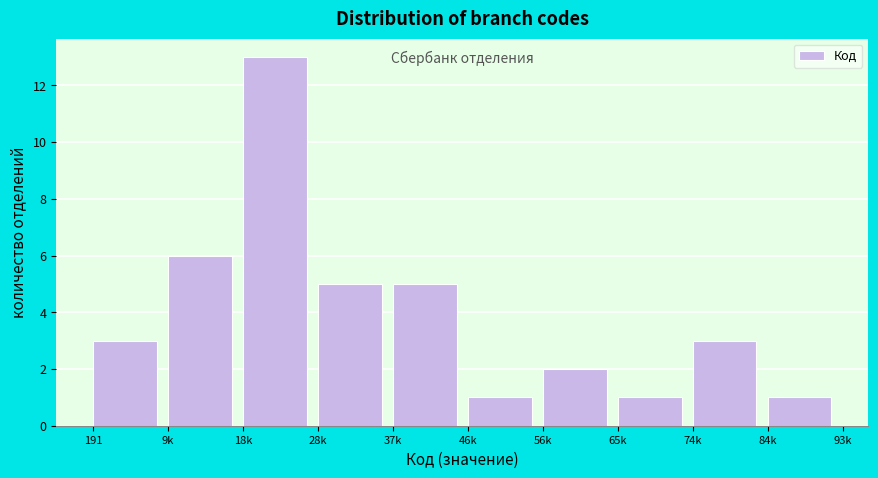

Reading right to left, list all the values displayed in this chart.

1	3	1	2	1	5	5	13	6	3